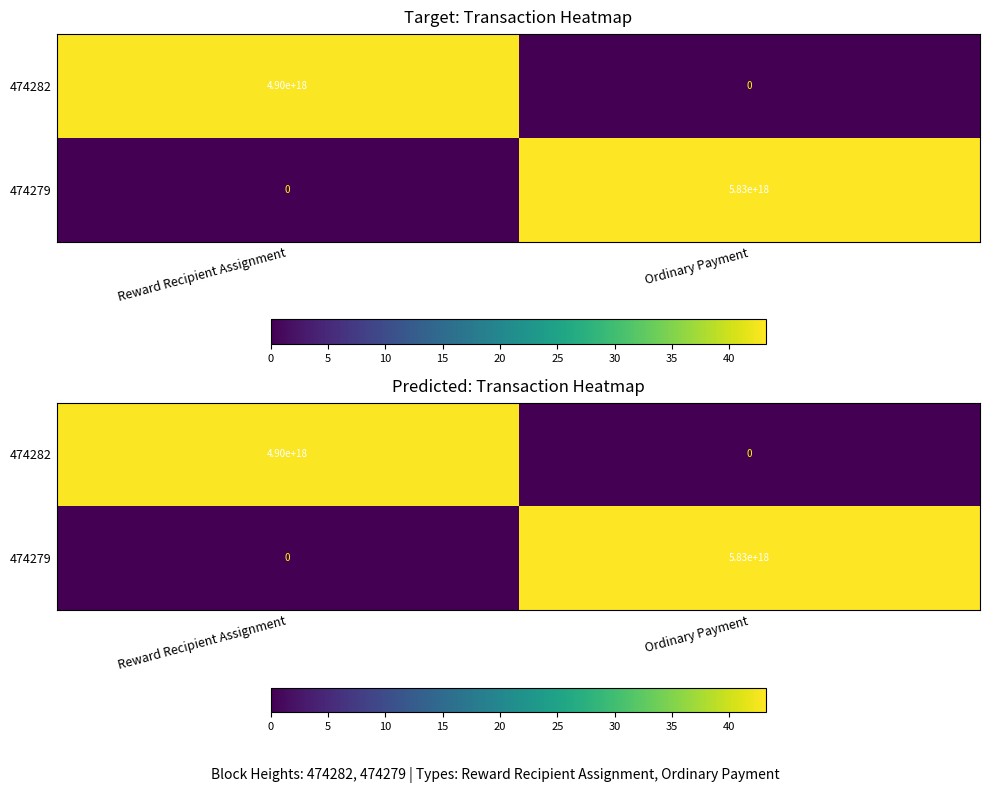

How many distinct data groups are displayed?

2